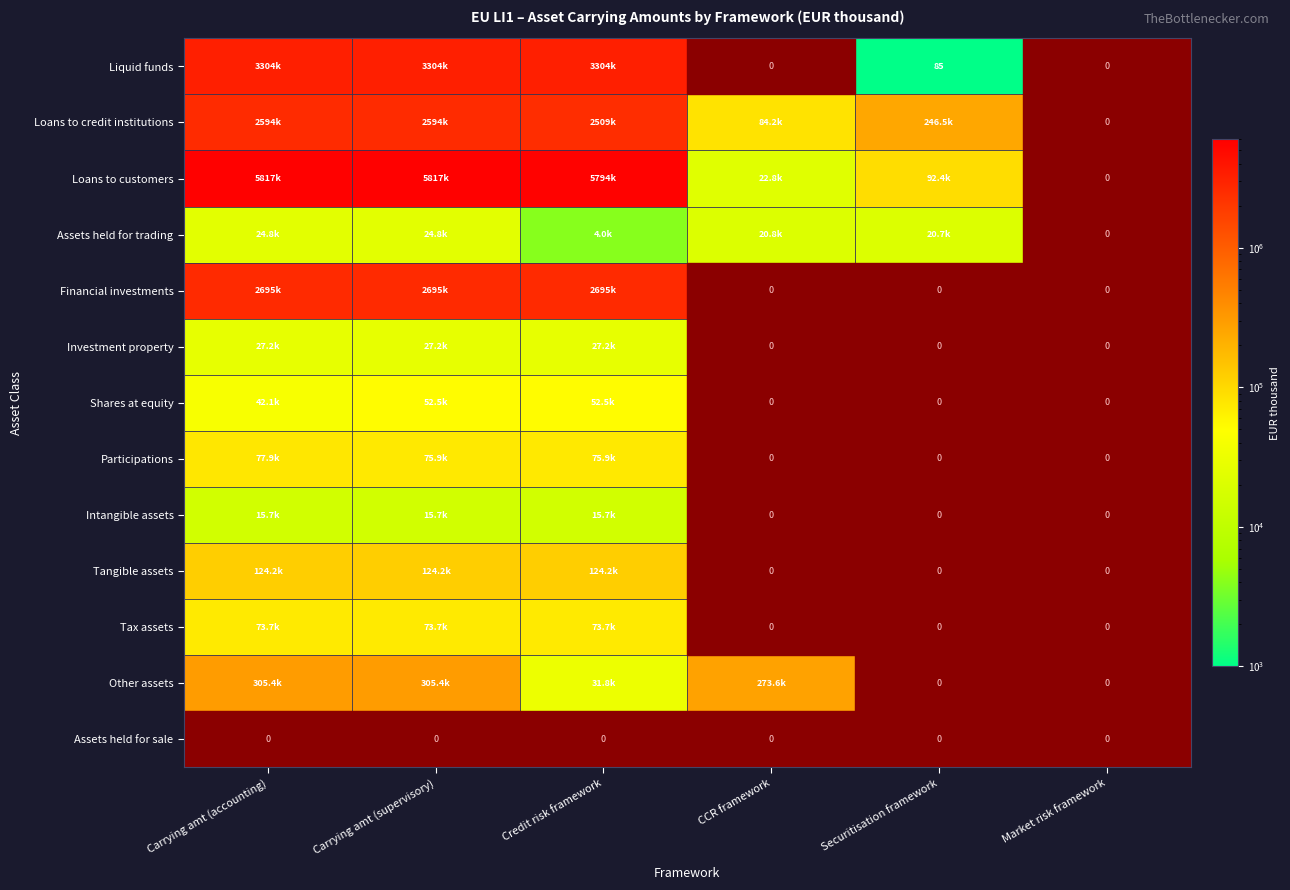

Is it true that Assets held for sale equals 0 at Carrying amt (accounting)?

True